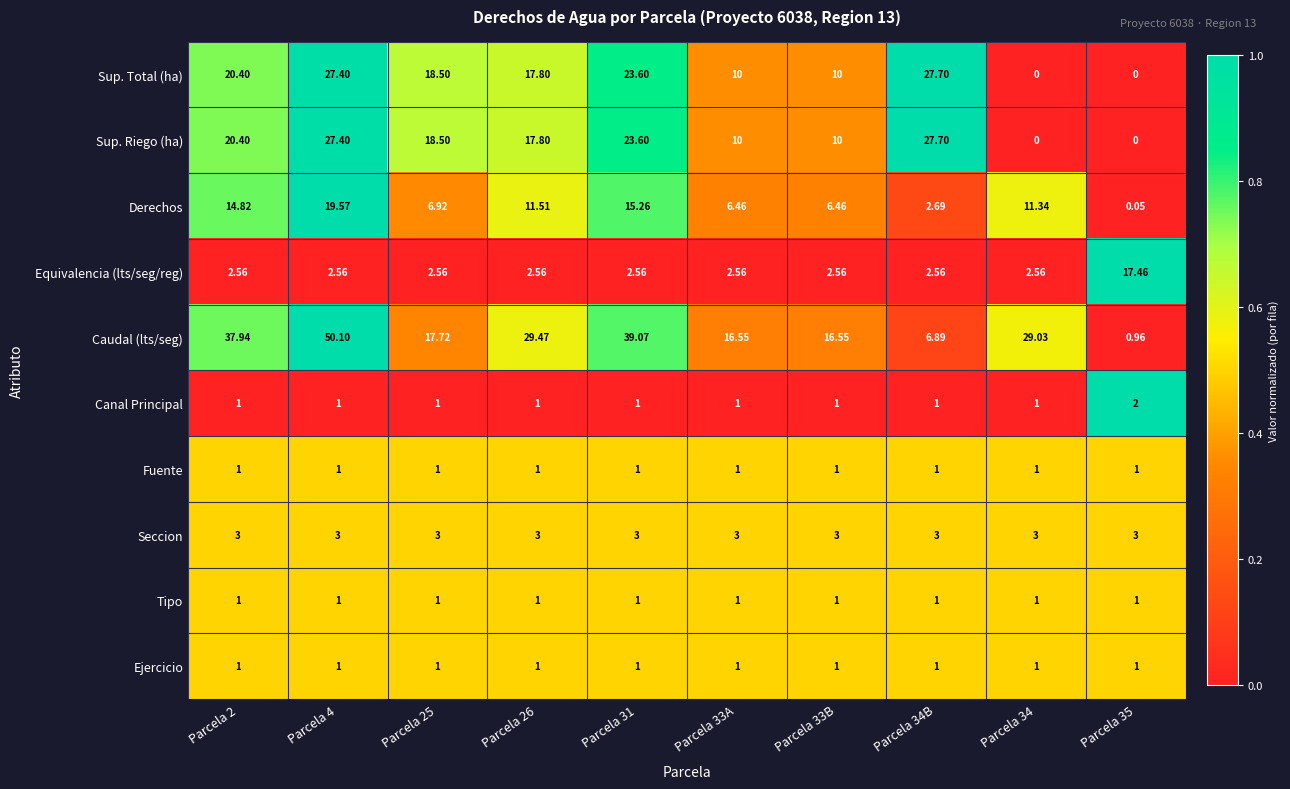

Which series changed the most between Parcela 2 and Parcela 26?

Caudal (lts/seg)